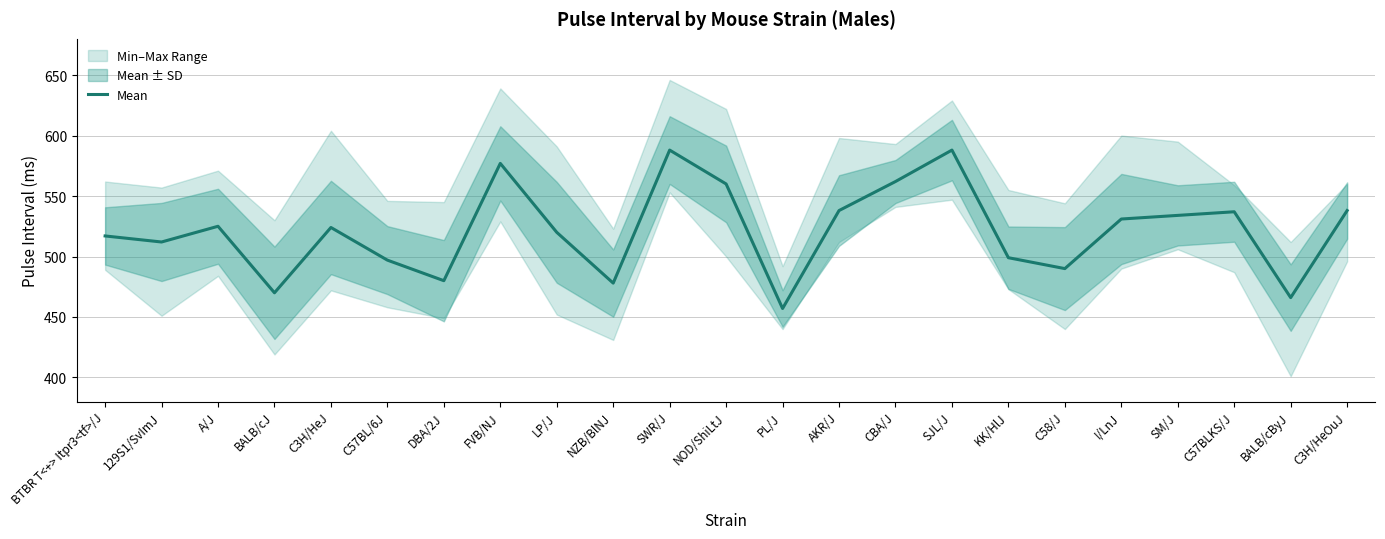

Is it true that the value at BALB/cJ is 470?

True